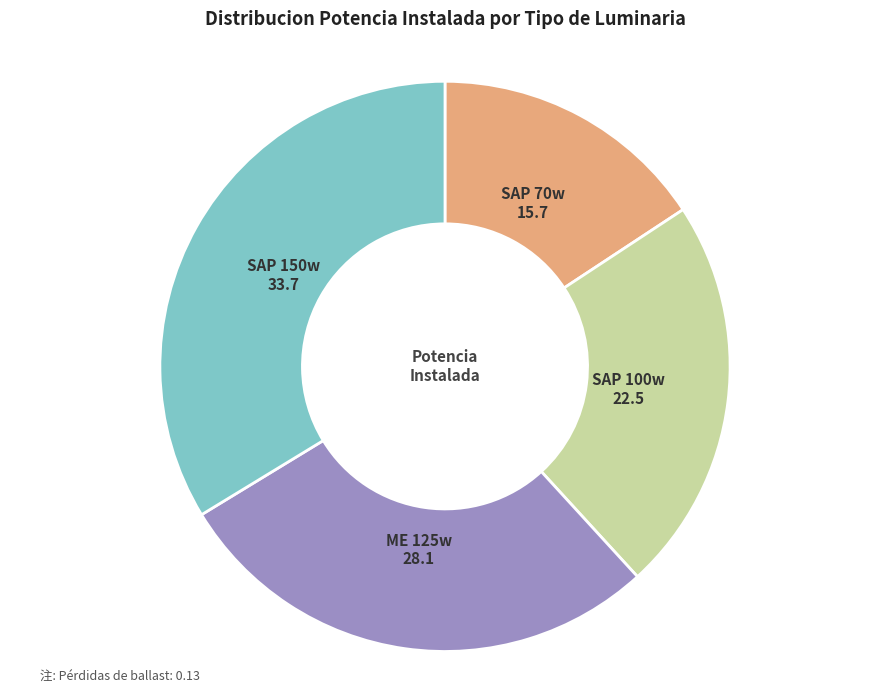

Is there a majority slice in this chart?

No